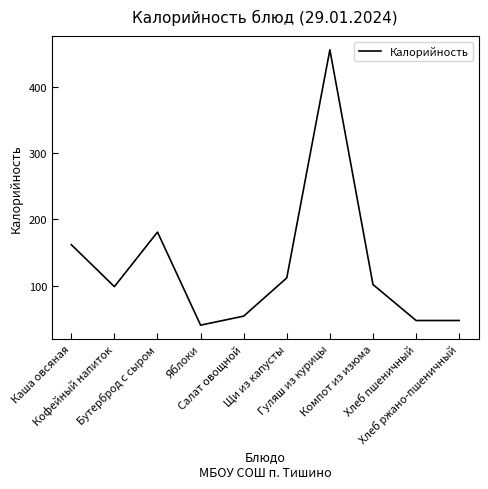

Reading left to right, list all the values displayed in this chart.

Каша овсяная=162.0	Кофейный напиток=99.0	Бутерброд с сыром=181.0	Яблоки=41.0	Салат овощной=54.6	Щи из капусты=112.1	Гуляш из курицы=455.2	Компот из изюма=102.2	Хлеб пшеничный=48.0	Хлеб ржано-пшеничный=48.0